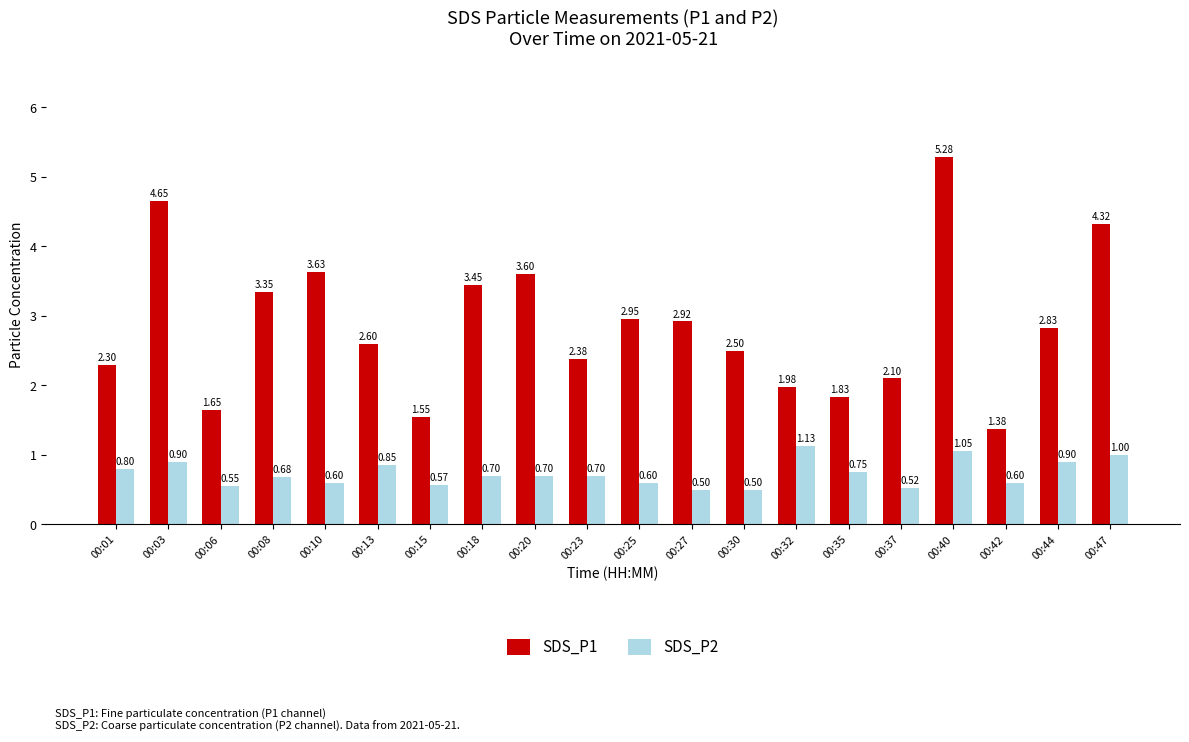

At 00:30, list the series in order from largest to smallest.

SDS_P1, SDS_P2